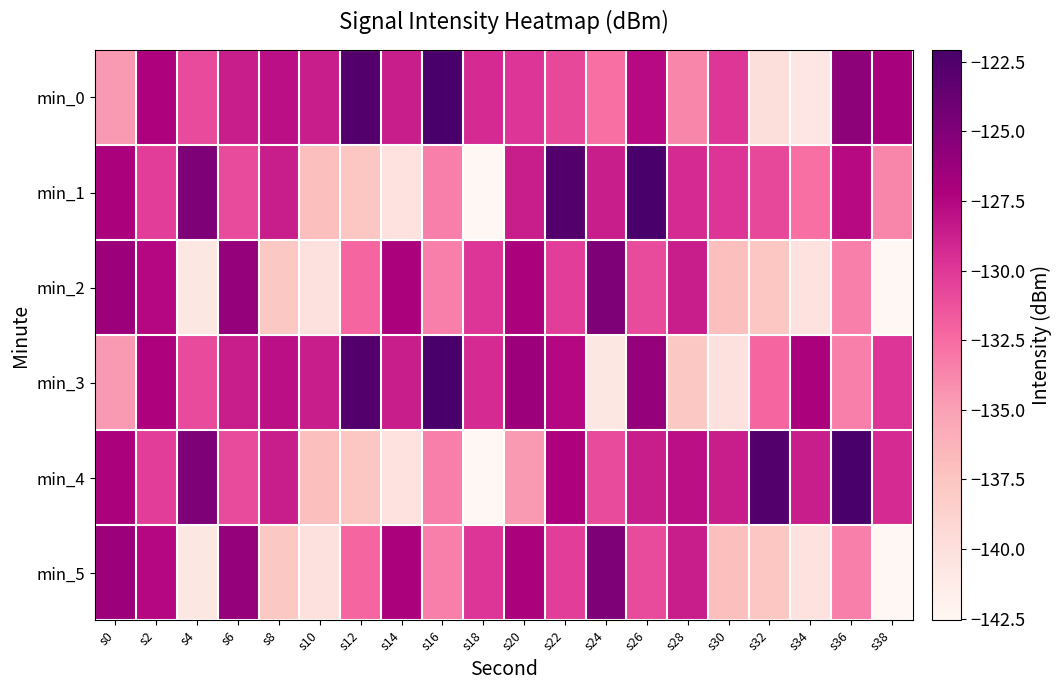

What is the greatest value displayed?

-122.1